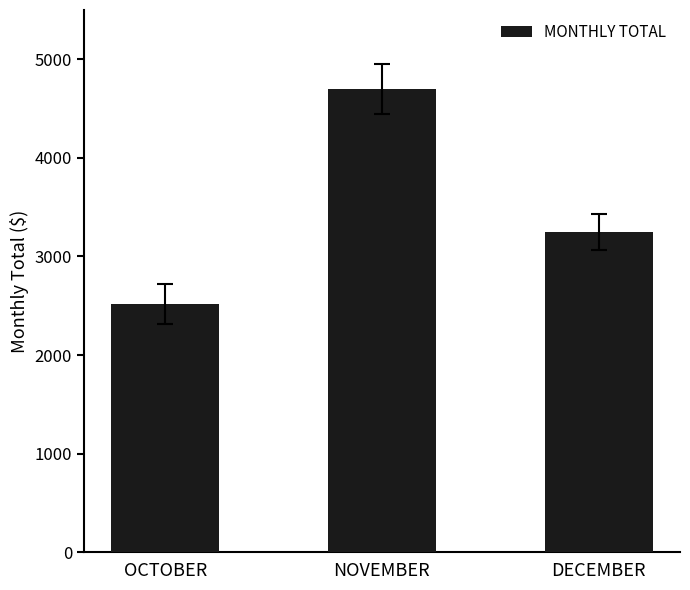

What is the difference between the maximum and minimum values?

2182.2